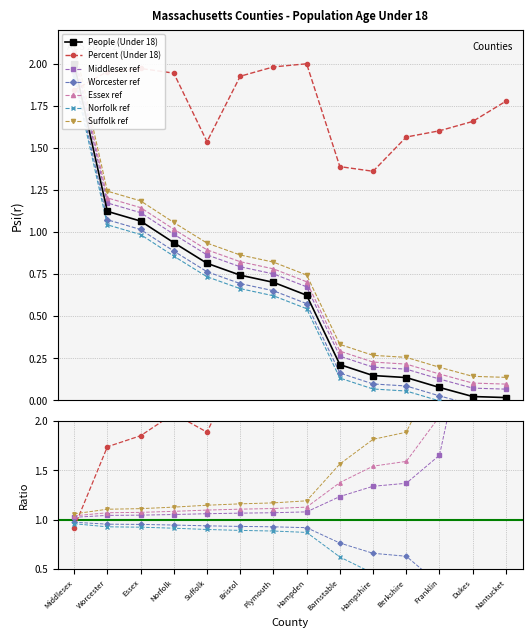

What is the difference between the People (Age Under 18) values at Hampden and Barnstable?

0.4